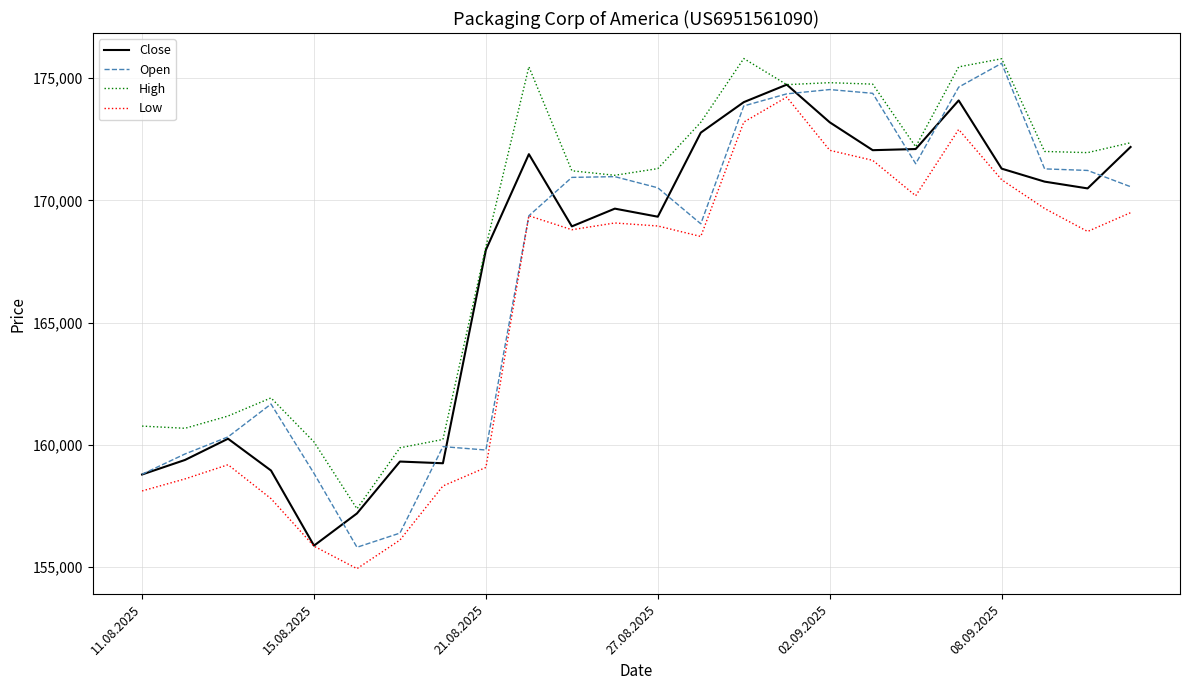

Which series has the largest total across all categories?

High